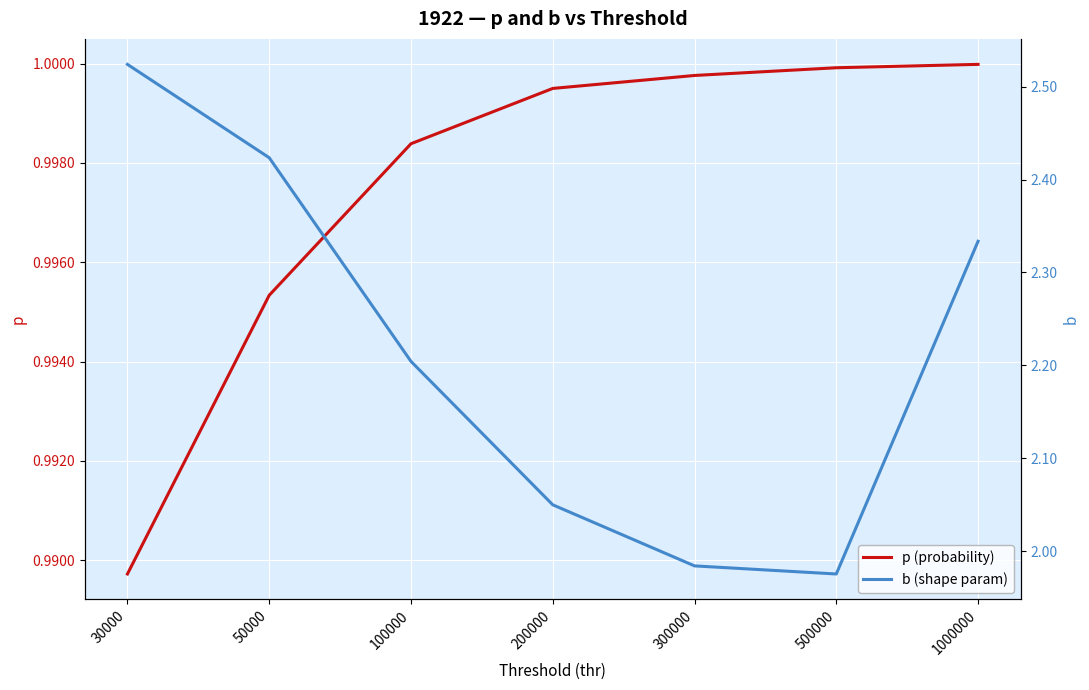

Which series has the widest spread of values?

b (shape param)